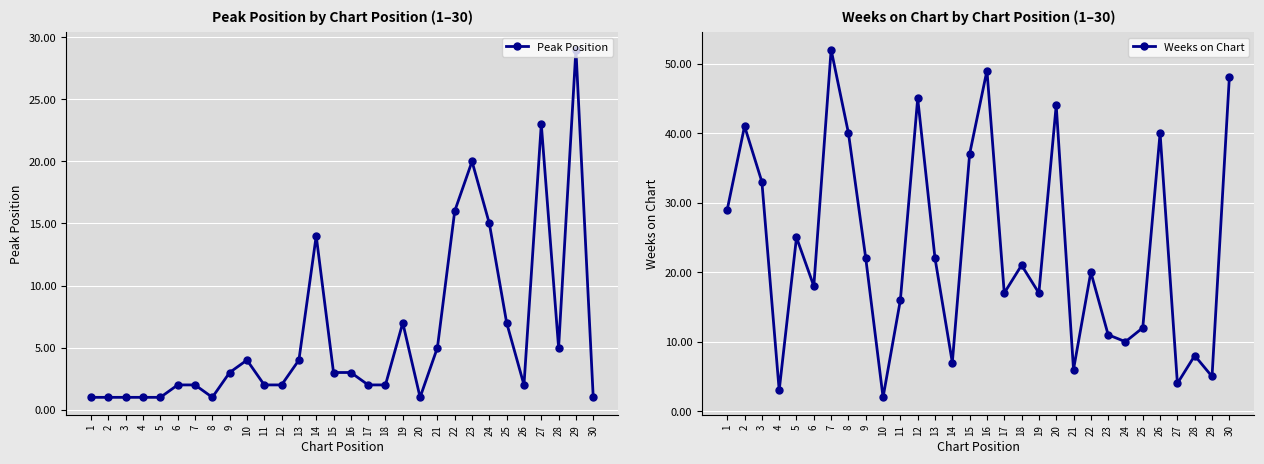

Reading right to left, extract all data points from this chart.

Peak Position: 30=1	29=29	28=5	27=23	26=2	25=7	24=15	23=20	22=16	21=5	20=1	19=7	18=2	17=2	16=3	15=3	14=14	13=4	12=2	11=2	10=4	9=3	8=1	7=2	6=2	5=1	4=1	3=1	2=1	1=1
Weeks on Chart: 30=48	29=5	28=8	27=4	26=40	25=12	24=10	23=11	22=20	21=6	20=44	19=17	18=21	17=17	16=49	15=37	14=7	13=22	12=45	11=16	10=2	9=22	8=40	7=52	6=18	5=25	4=3	3=33	2=41	1=29